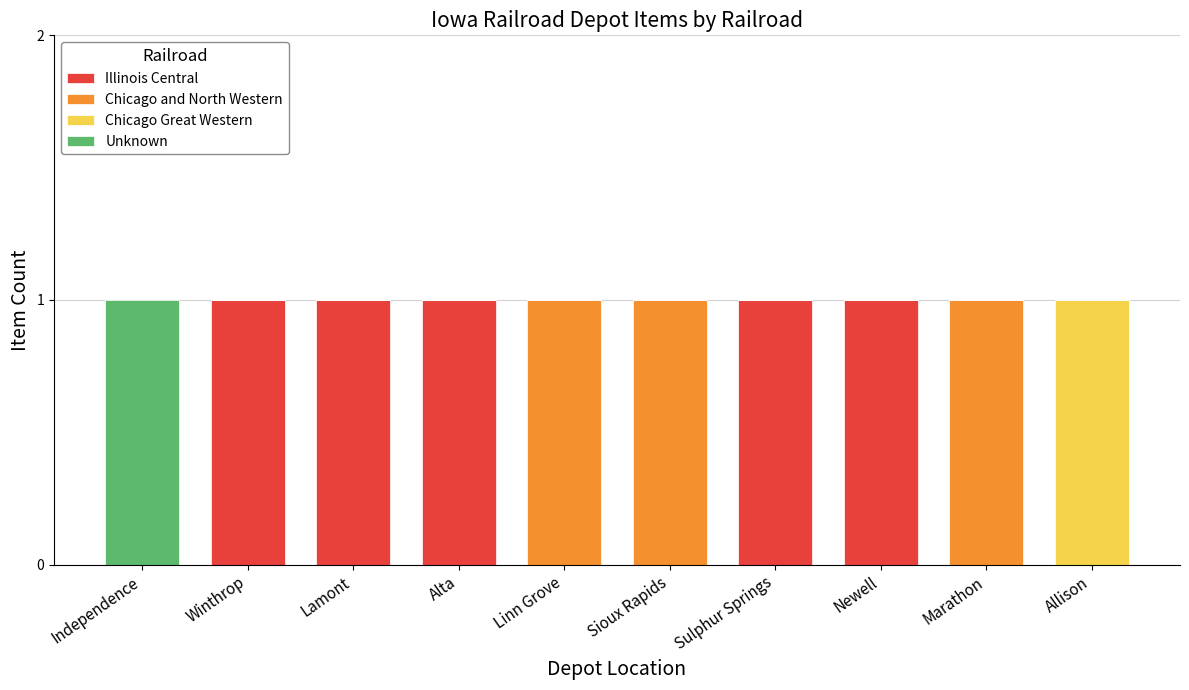

Is it true that Illinois Central equals 1 at Newell?

True